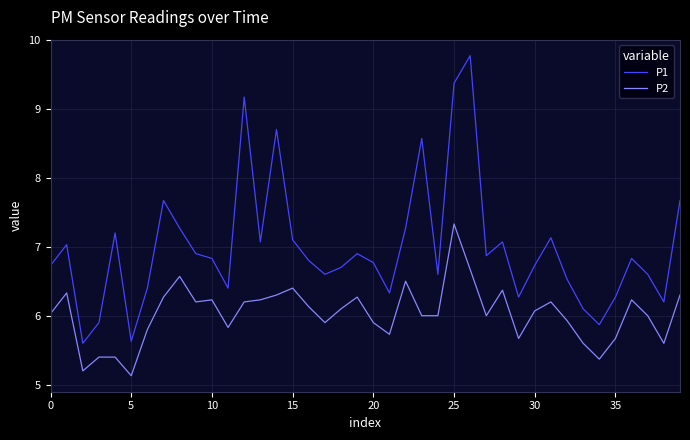

What is the maximum value shown in the chart?

9.8